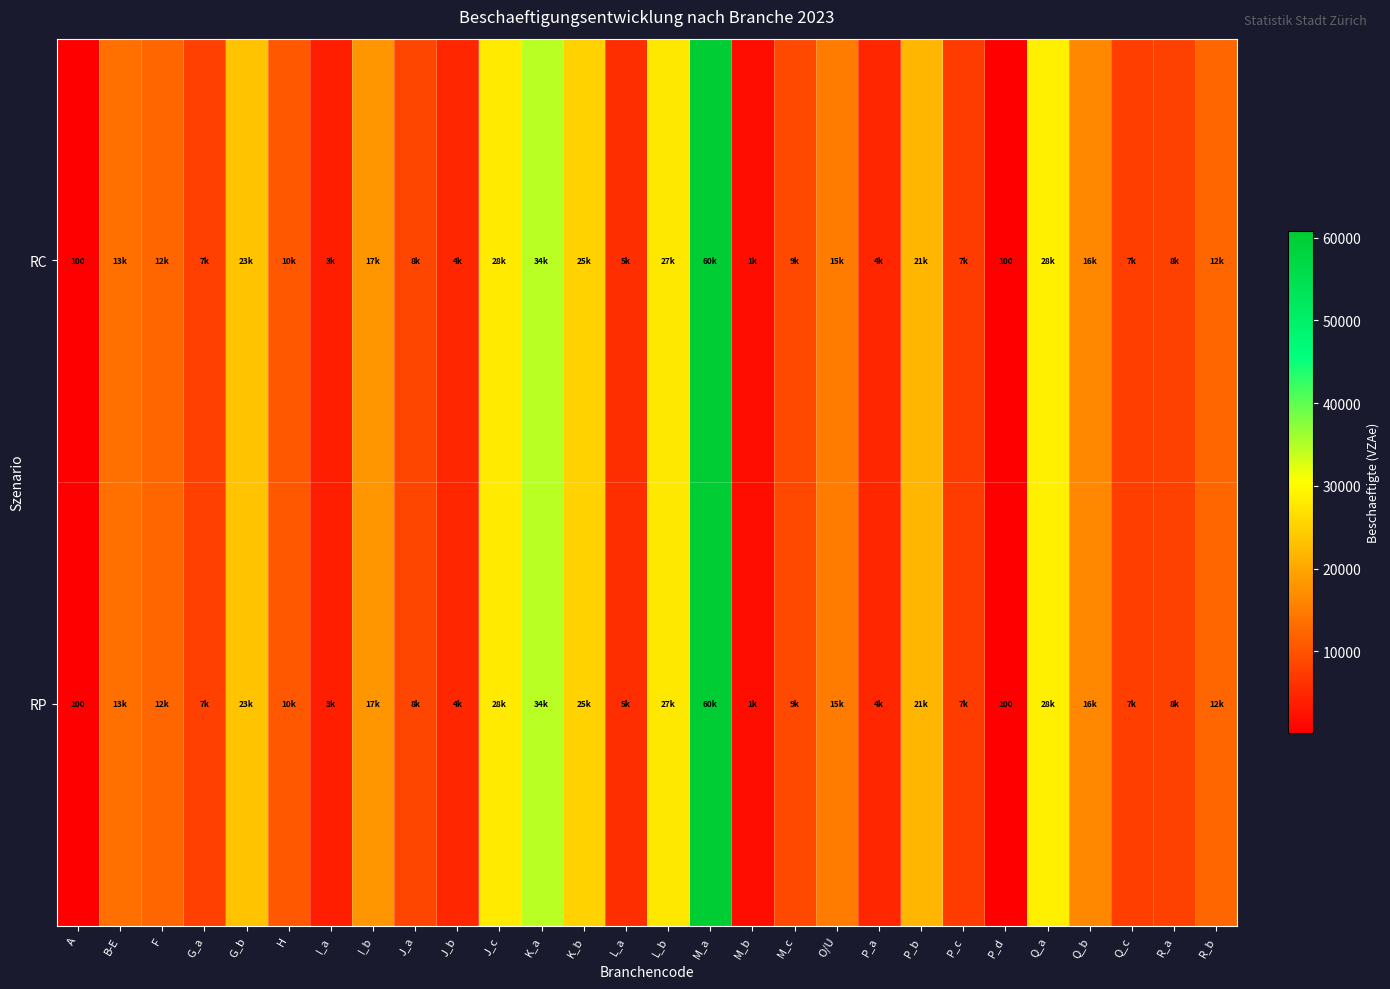

How many values in the RP series are below 12200?

14